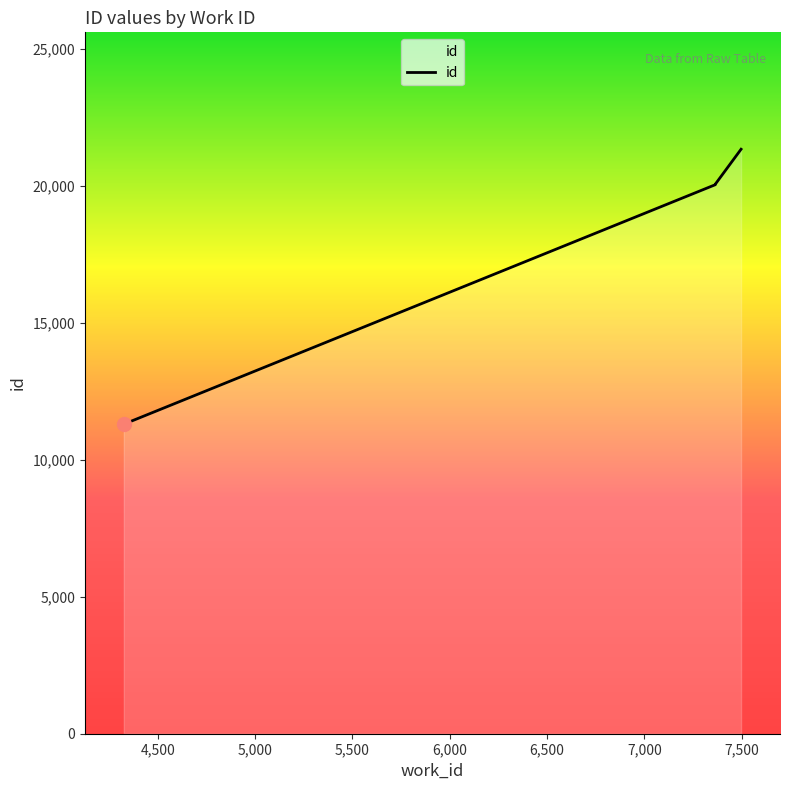

How many values exceed 20047?

2